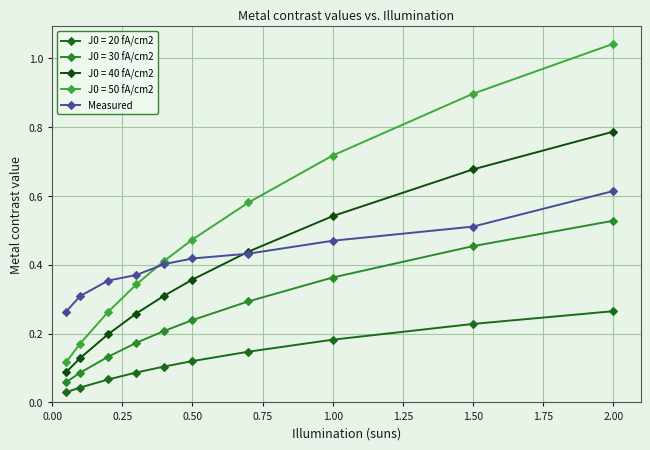

How many distinct data groups are displayed?

5